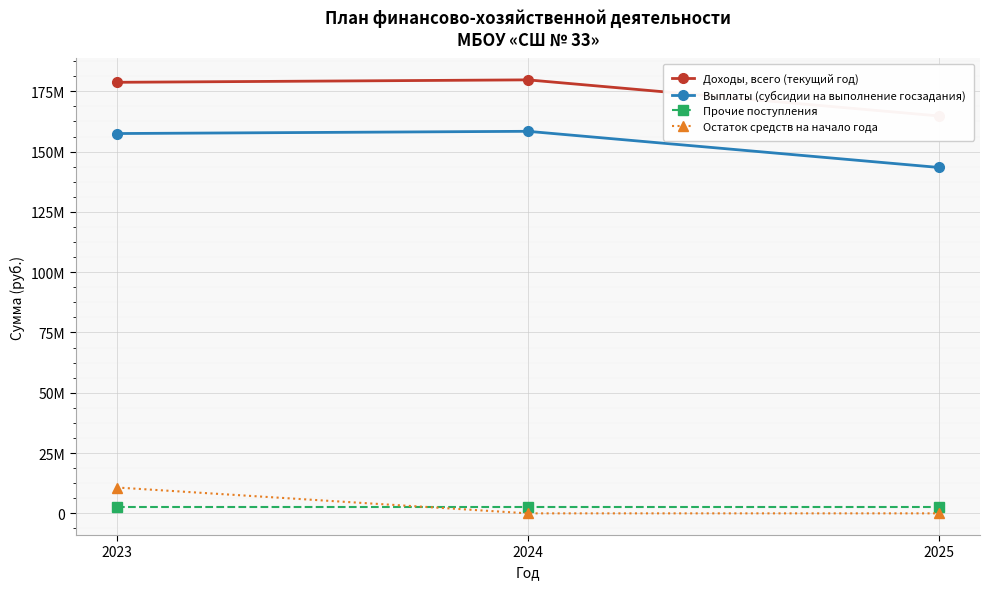

Which series has the widest spread of values?

Выплаты (субсидии на выполнение госзадания)